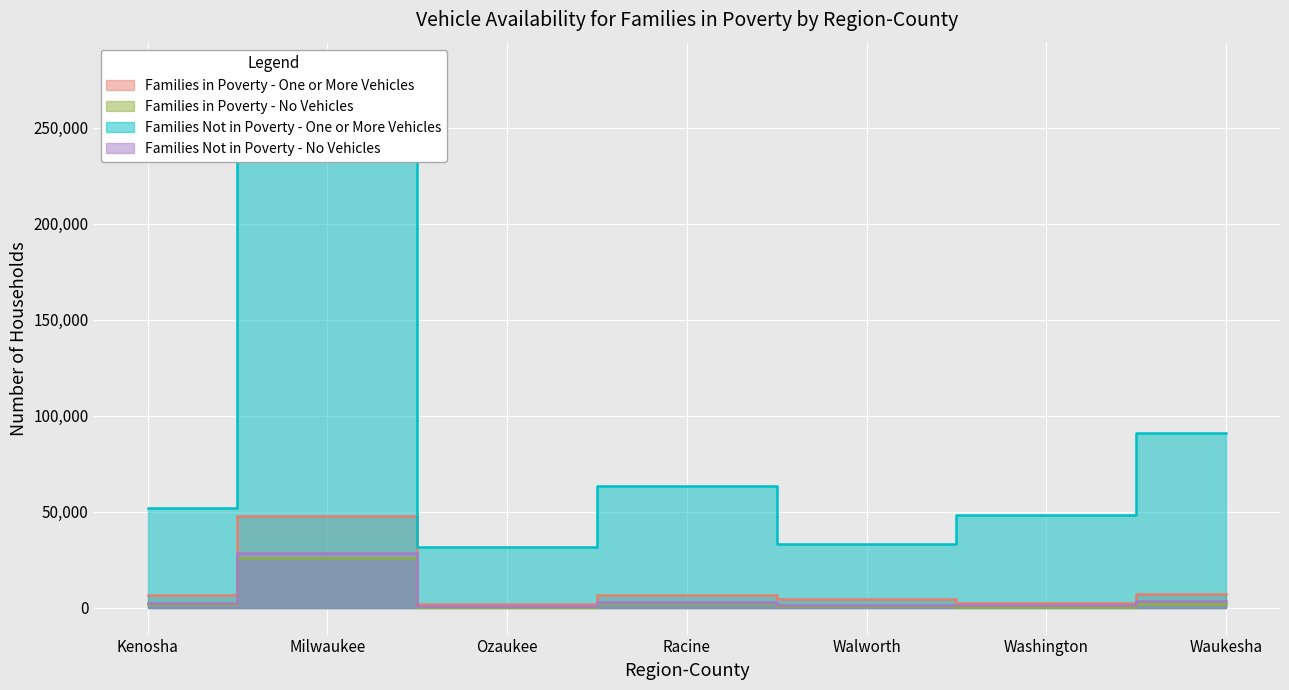

Reading left to right, what are all the values shown in this chart?

Families in Poverty - One or More Vehicles: Kenosha=6530	Milwaukee=47935	Ozaukee=1770	Racine=6520	Walworth=4480	Washington=2635	Waukesha=7115
Families in Poverty - No Vehicles: Kenosha=1965	Milwaukee=26035	Ozaukee=320	Racine=2505	Walworth=865	Washington=590	Waukesha=1853
Families Not in Poverty - One or More Vehicles: Kenosha=52070	Milwaukee=280430	Ozaukee=31565	Racine=63280	Walworth=33350	Washington=48395	Waukesha=90855
Families Not in Poverty - No Vehicles: Kenosha=2430	Milwaukee=28380	Ozaukee=1110	Racine=2985	Walworth=1270	Washington=1565	Waukesha=3280